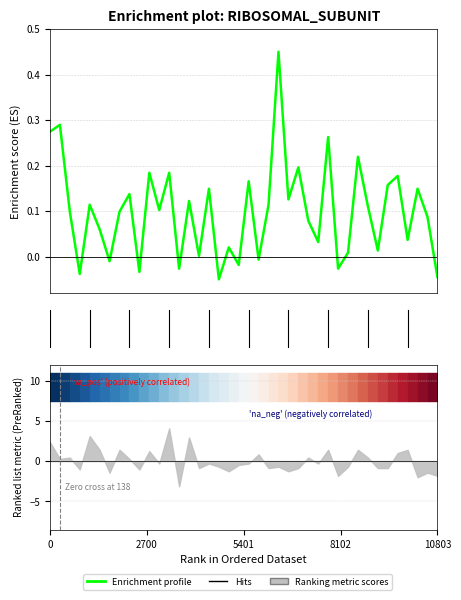

What is the sum of all values?

4.0